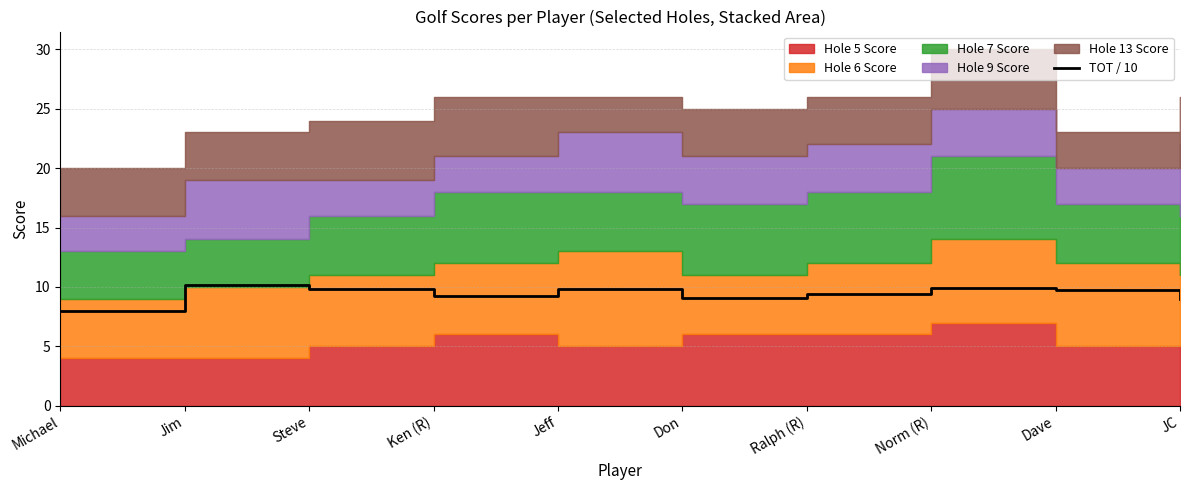

Reading right to left, what are all the values shown in this chart?

9.0	9.7	9.9	9.4	9.1	9.8	9.2	9.8	10.2	8.0